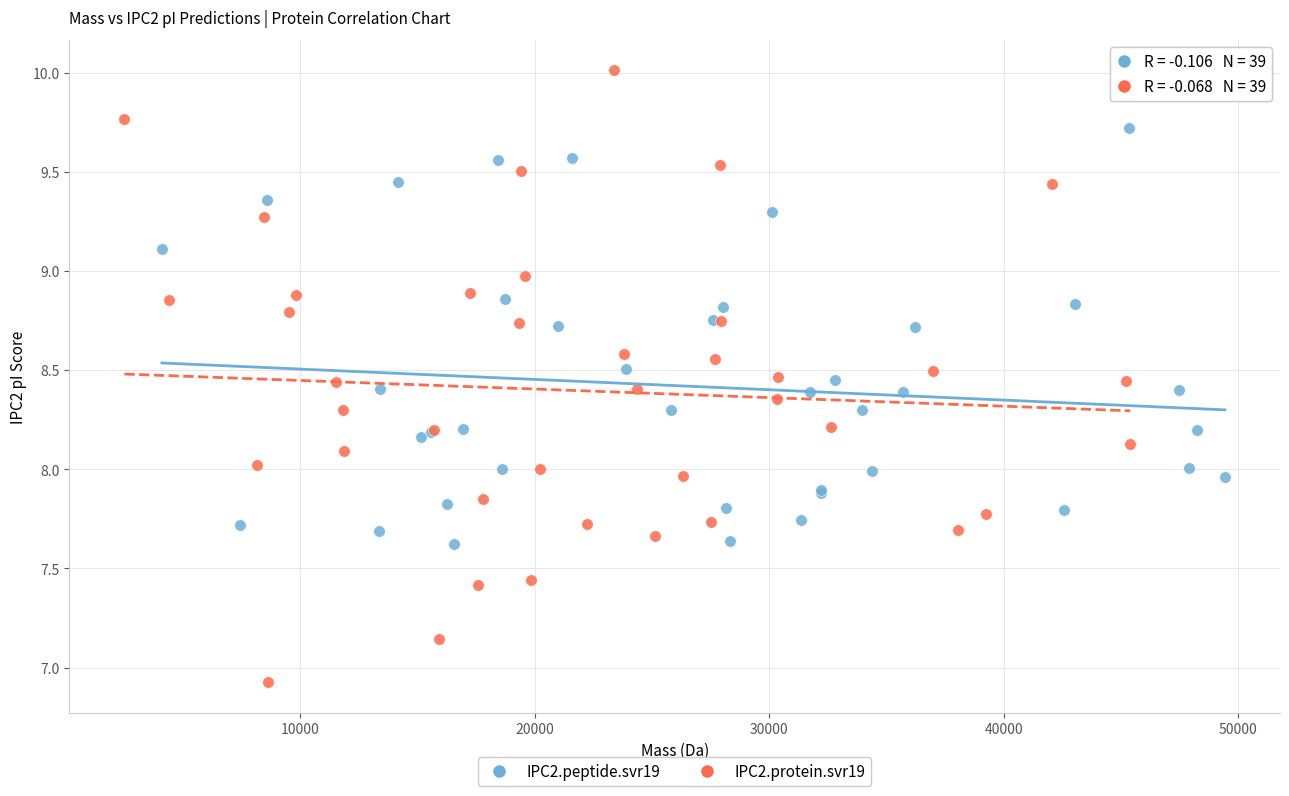

Which series contains the highest Y value?

IPC2.protein.svr19